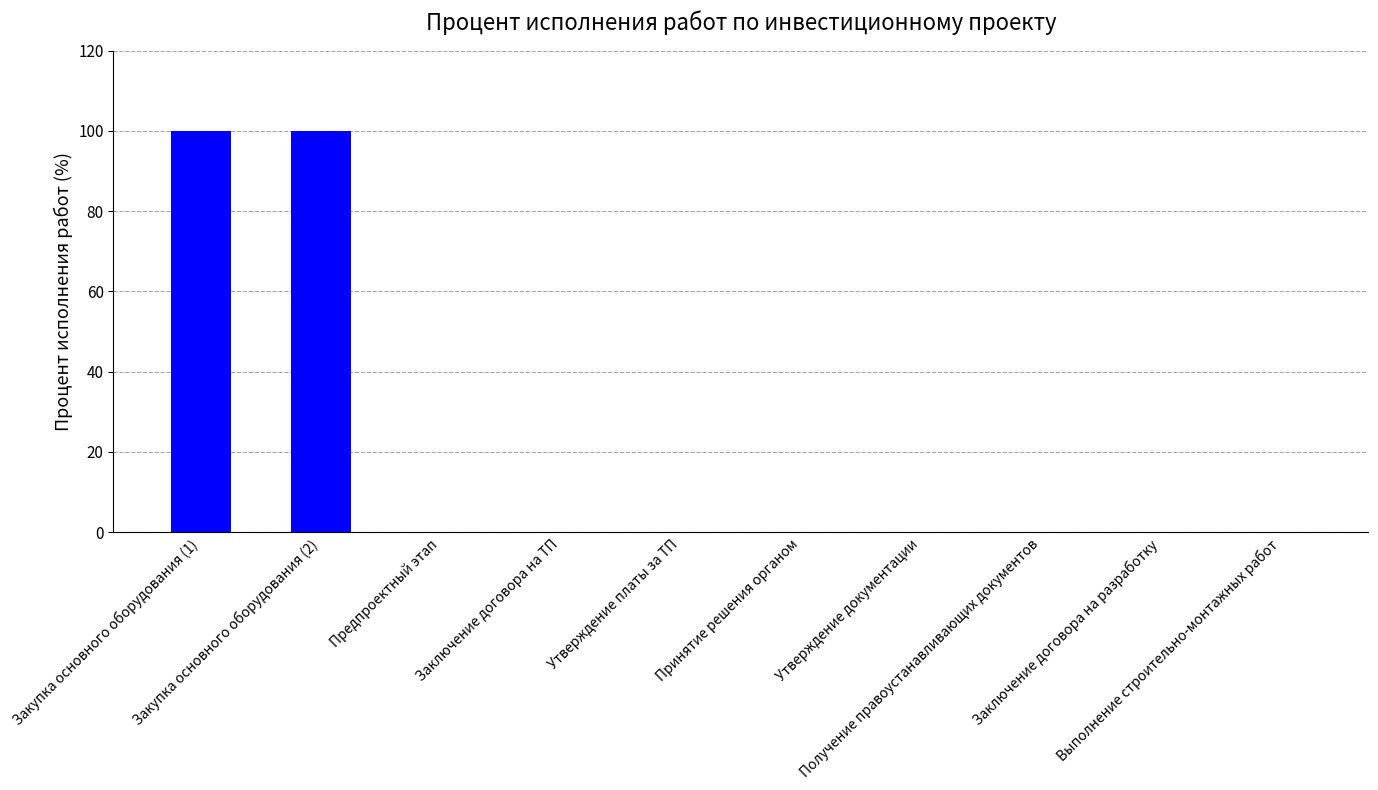

How many data points does each series have?

10